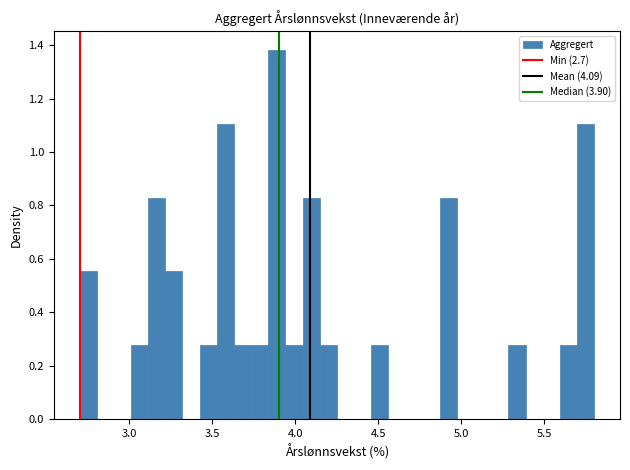

Read against the x-axis, roughly where is the centre of the tallest bar?

3.90